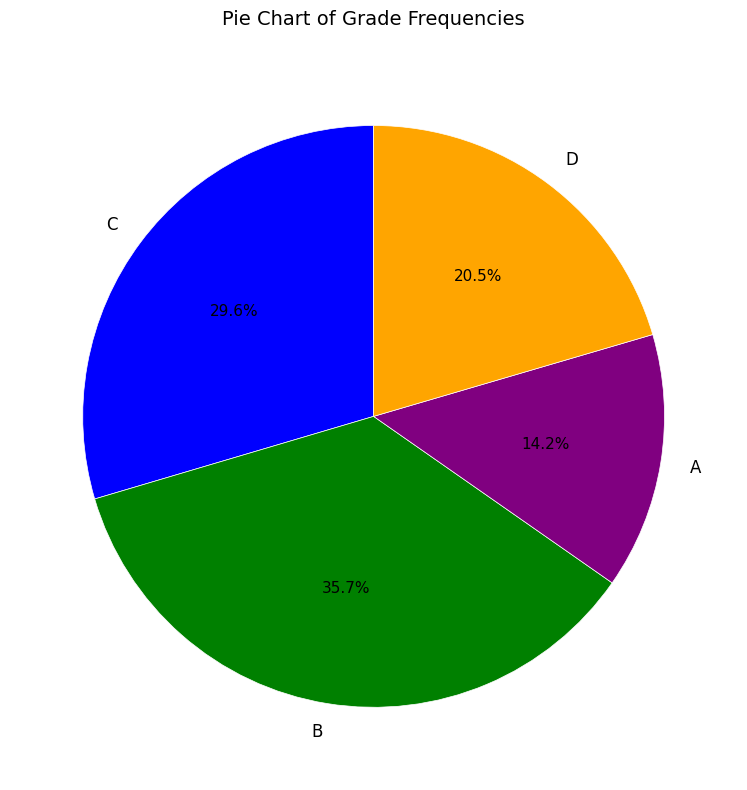

Does any single category account for the majority?

No